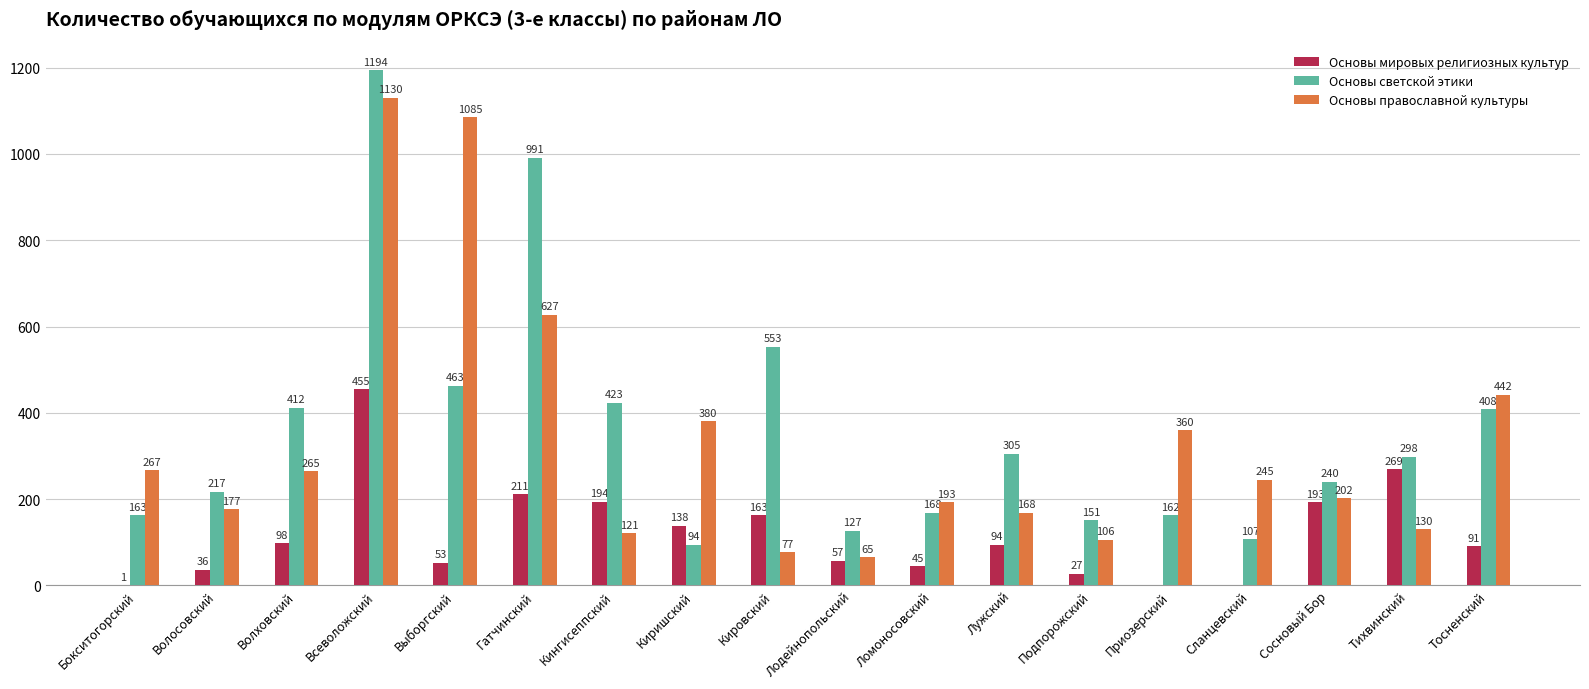

Which category has the highest value across all series?

Всеволожский